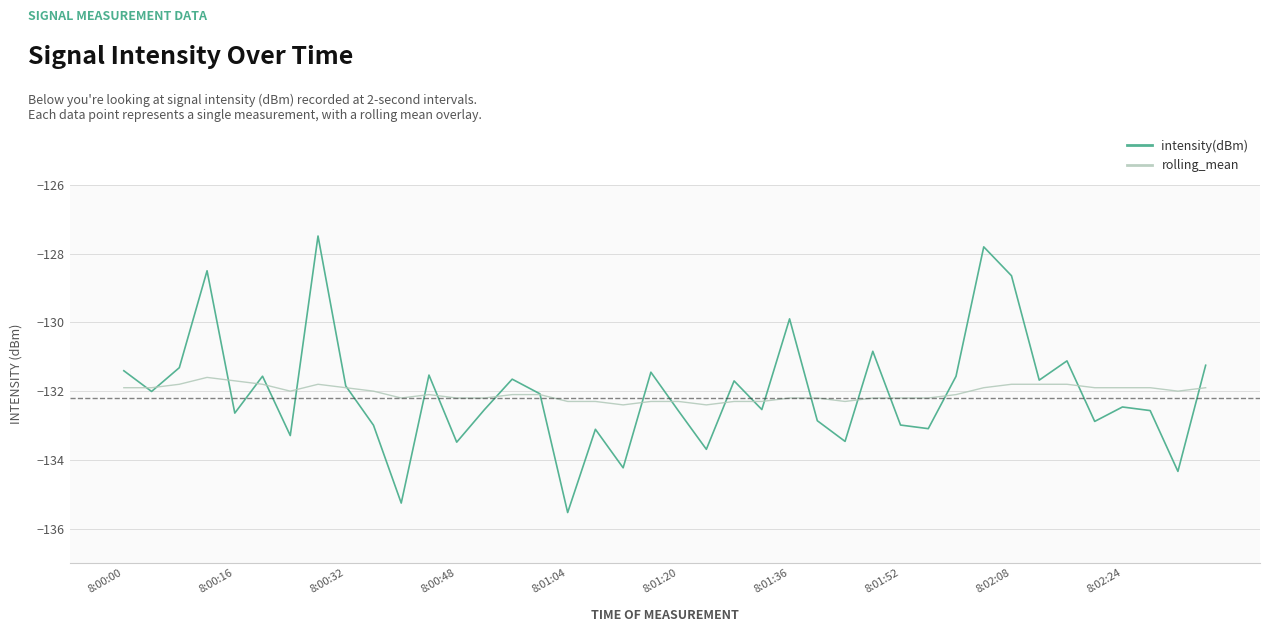

Rank the series by their maximum value, from highest to lowest.

intensity(dBm), rolling_mean